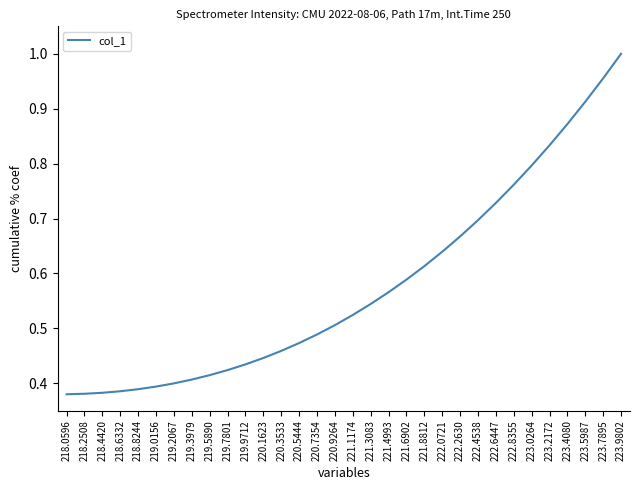

What position from the left is 218.0596?

1